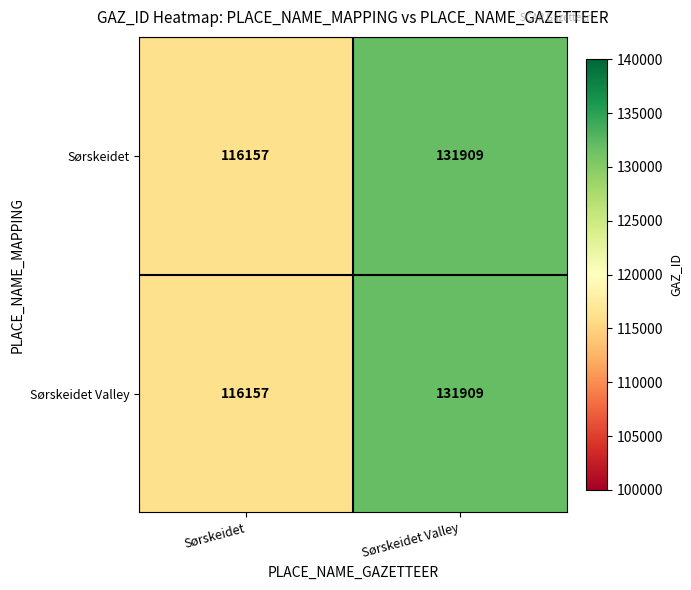

At how many categories does at least one series exceed 119986?

1